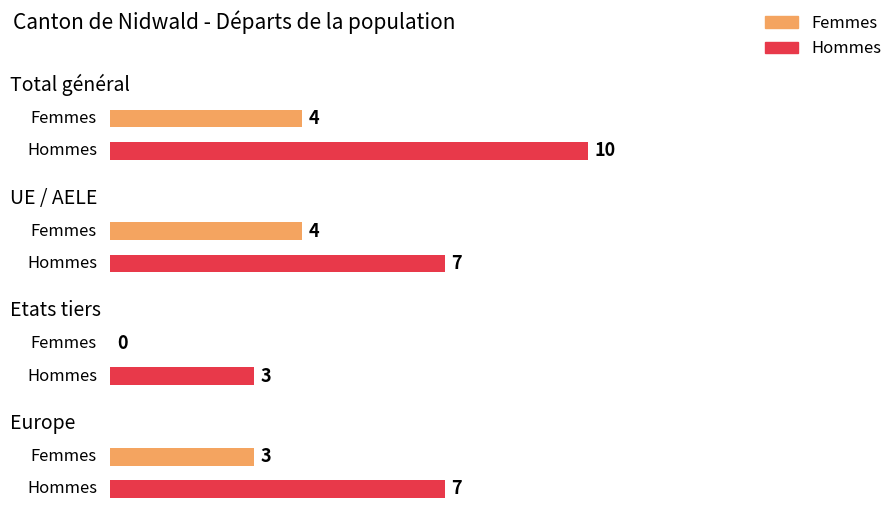

What is the maximum value shown in the chart?

10